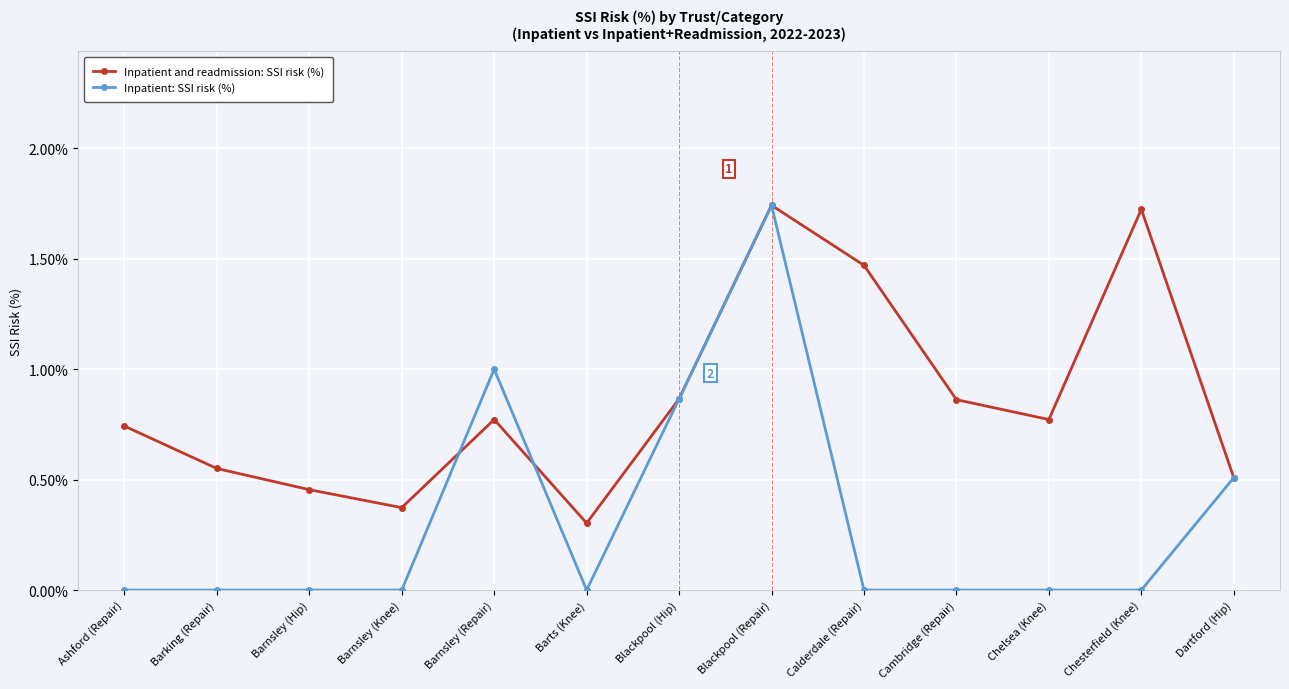

Which series has the largest range (max minus min)?

Inpatient: SSI risk (%)